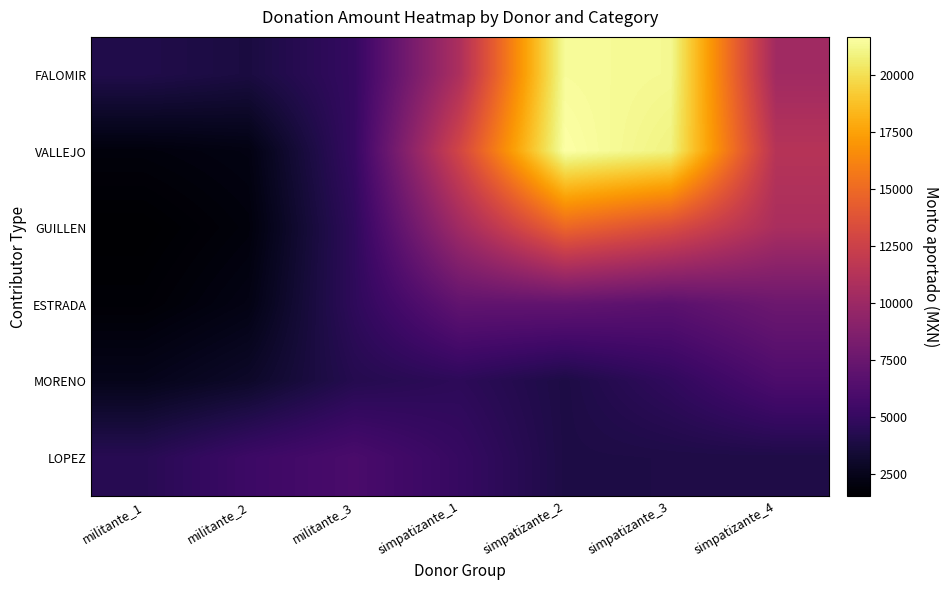

Reading left to right, extract all data points from this chart.

FALOMIR: militante_1=4107.5	militante_2=3791.3	militante_3=4988.0	simpatizante_1=10888.1	simpatizante_2=21435.1	simpatizante_3=21270.0	simpatizante_4=10264.5
VALLEJO: militante_1=1974.8	militante_2=2189.3	militante_3=5036.3	simpatizante_1=12904.8	simpatizante_2=21678.3	simpatizante_3=20939.0	simpatizante_4=11342.4
GUILLEN: militante_1=1538.9	militante_2=1973.1	militante_3=4747.0	simpatizante_1=10275.2	simpatizante_2=14830.7	simpatizante_3=13333.0	simpatizante_4=10709.4
ESTRADA: militante_1=1748.8	militante_2=2274.5	militante_3=4711.3	simpatizante_1=7106.5	simpatizante_2=7146.3	simpatizante_3=6788.7	simpatizante_4=7666.0
MORENO: militante_1=2479.1	militante_2=3030.9	militante_3=4293.6	simpatizante_1=4636.5	simpatizante_2=3935.4	simpatizante_3=4825.1	simpatizante_4=6110.4
LOPEZ: militante_1=4410.0	militante_2=5354.4	militante_3=5980.3	simpatizante_1=5062.7	simpatizante_2=3945.5	simpatizante_3=3985.0	simpatizante_4=4004.8